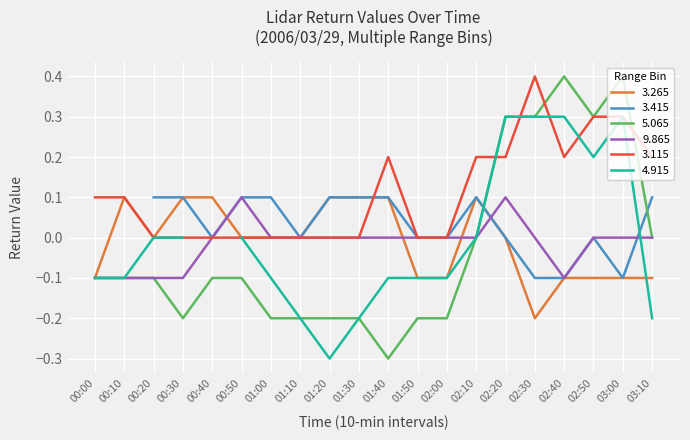

What is the value of the   5.065 point at the 1st from the left?

-0.1